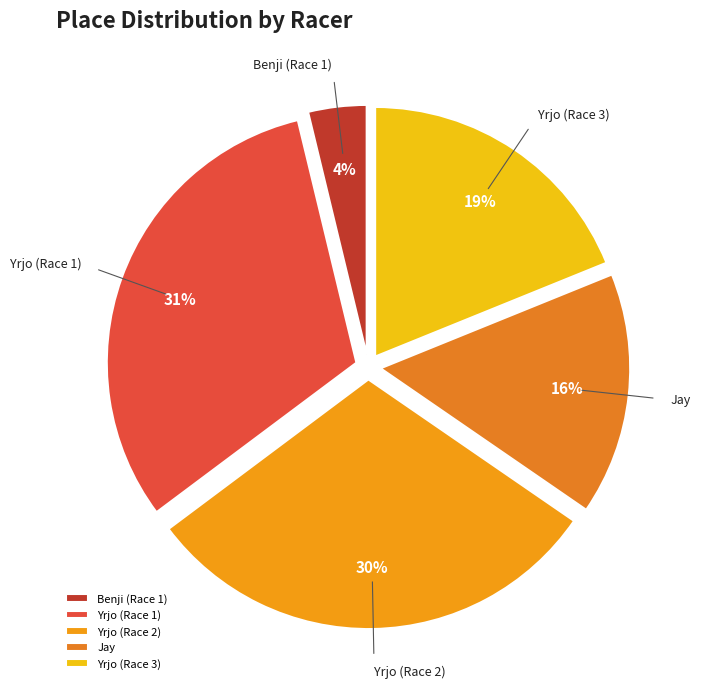

Rank the categories by value from highest to lowest.

Yrjo (Race 1), Yrjo (Race 2), Yrjo (Race 3), Jay, Benji (Race 1)